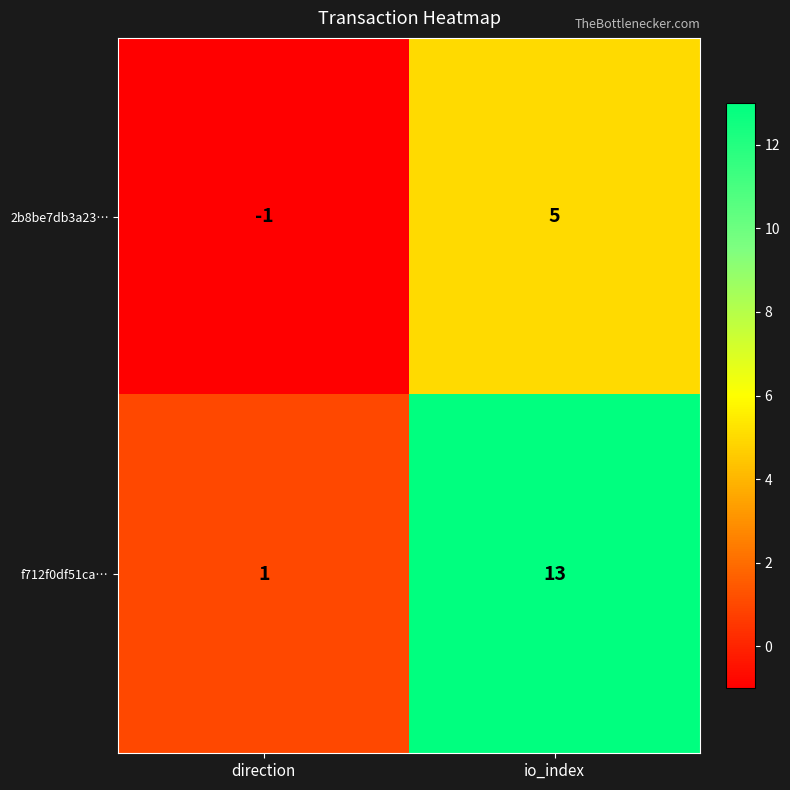

What is the greatest value displayed?

13